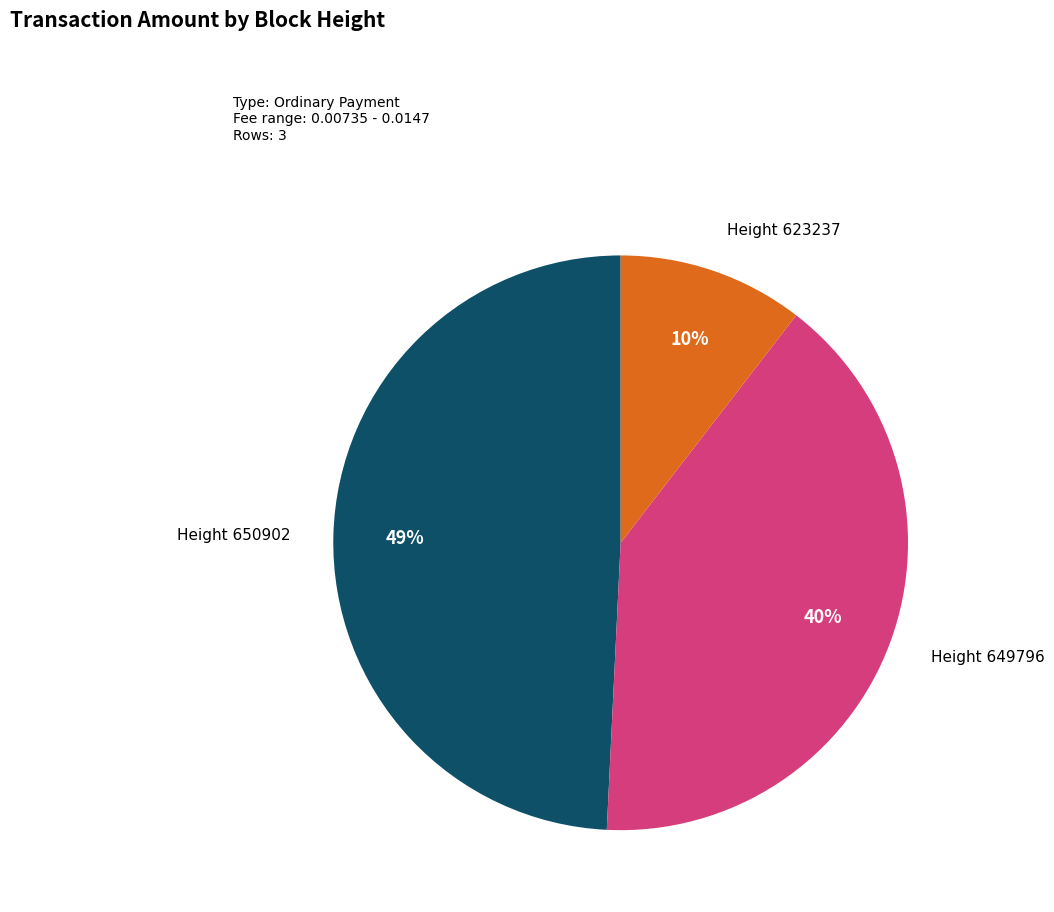

To the nearest percent, what is the difference between the largest and smallest slice percentages?

39%